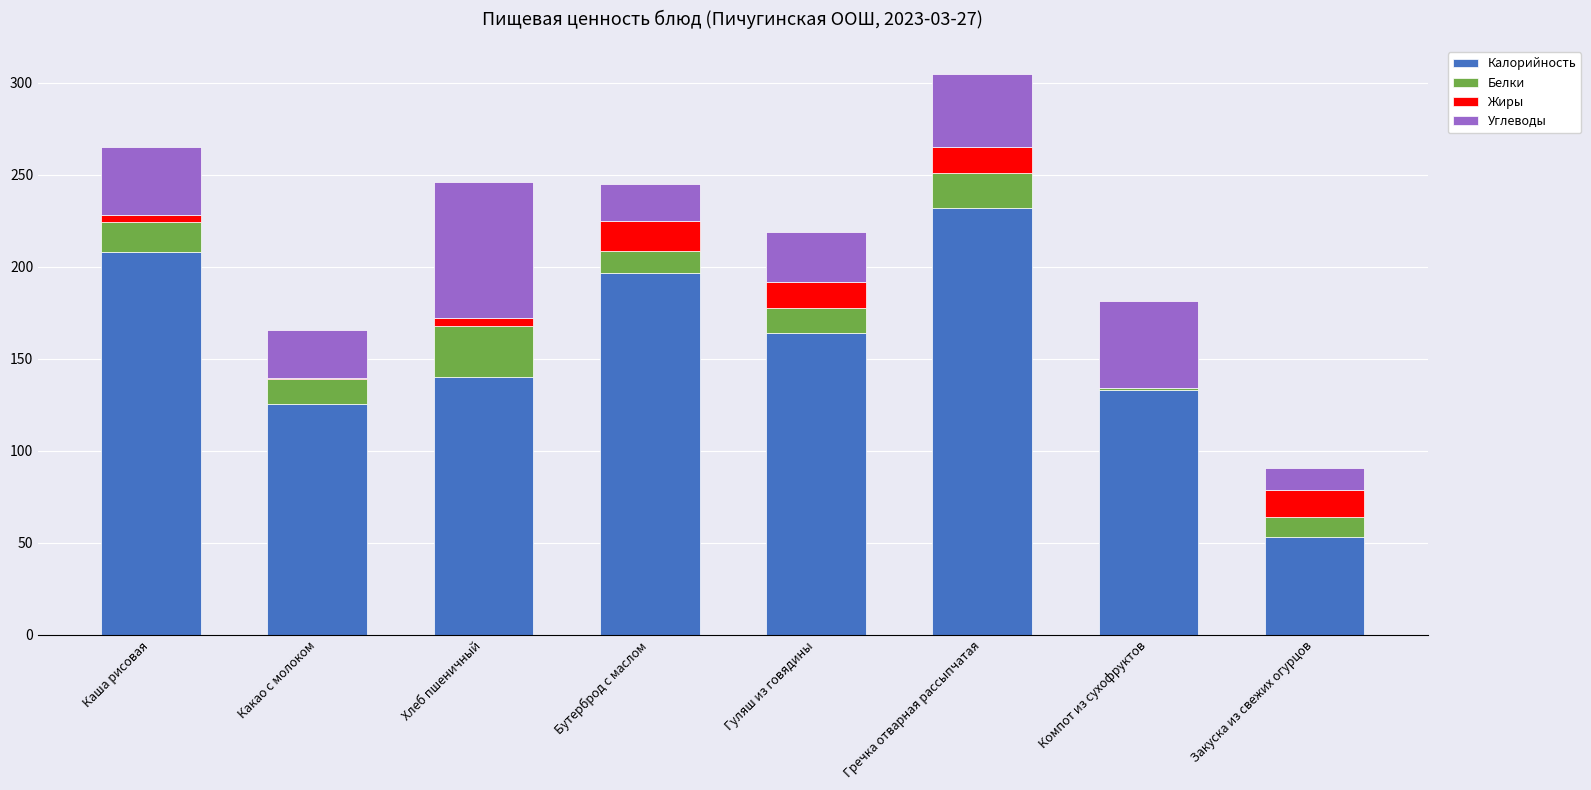

How many categories are shown in the chart?

8